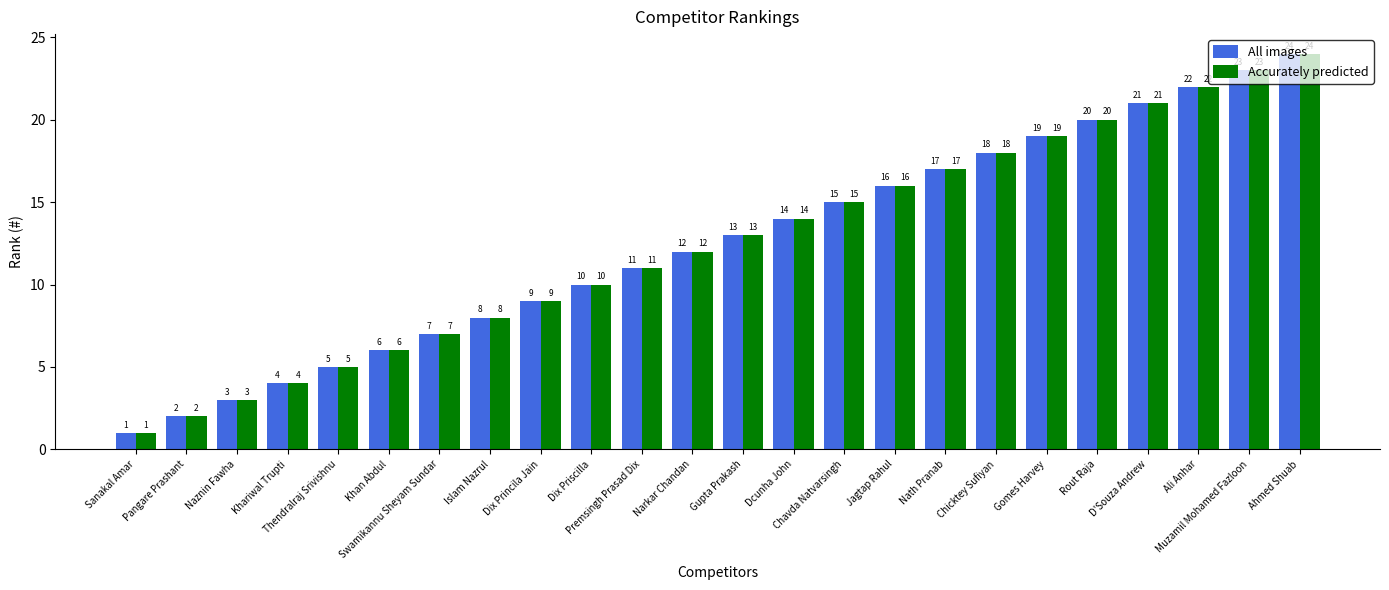

What is the highest value of the All images series?

24